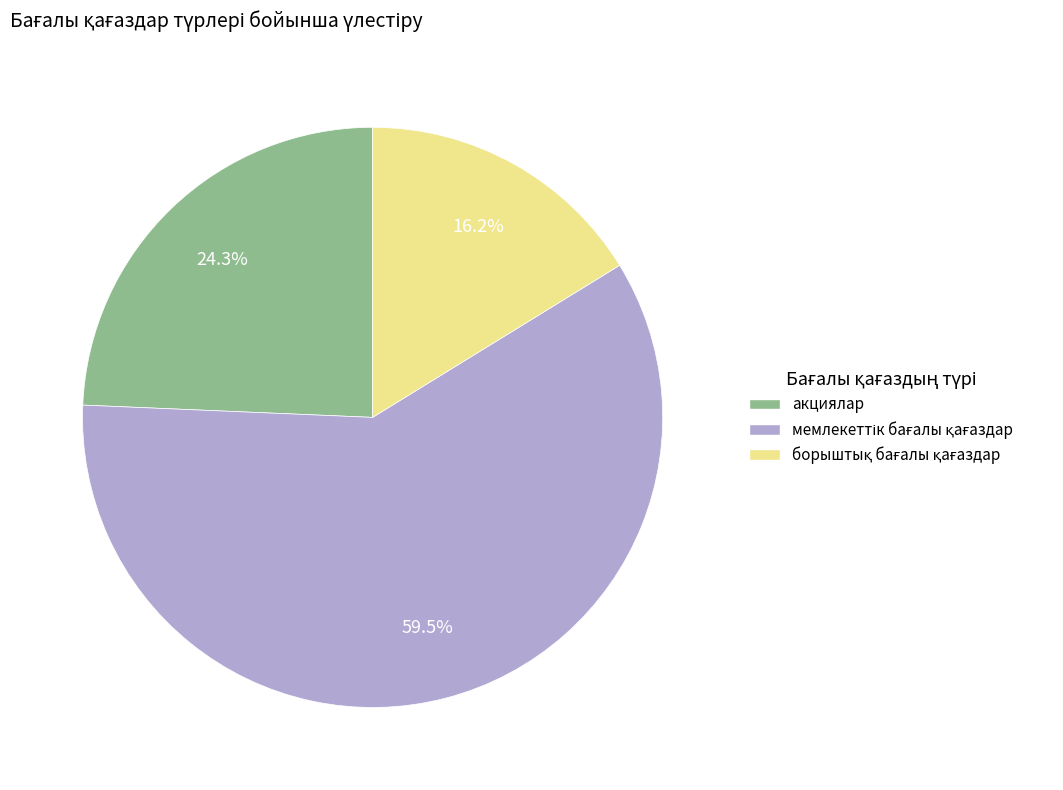

What percentage is NOT represented by акциялар?

75.7%